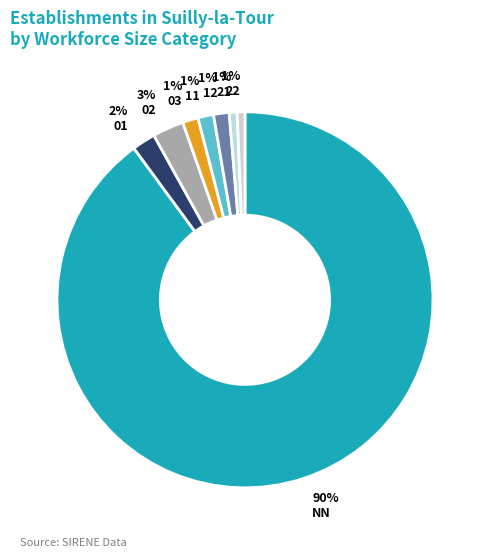

How many slices are in this pie chart?

8